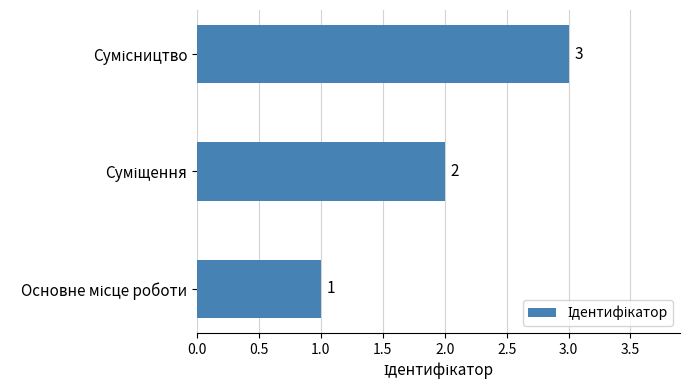

What is the maximum value shown in the chart?

3